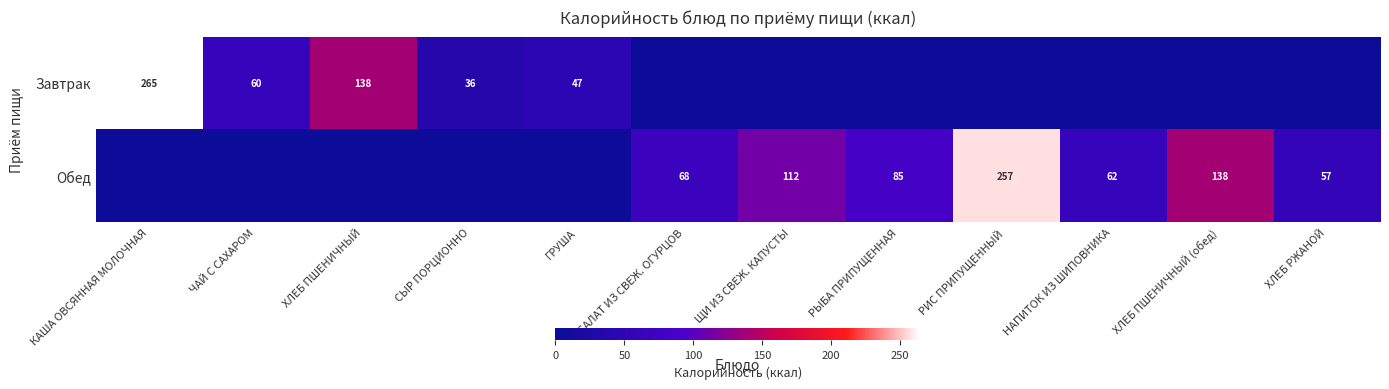

What is the difference between the Завтрак values at КАША ОВСЯННАЯ МОЛОЧНАЯ and ЧАЙ С САХАРОМ?

205